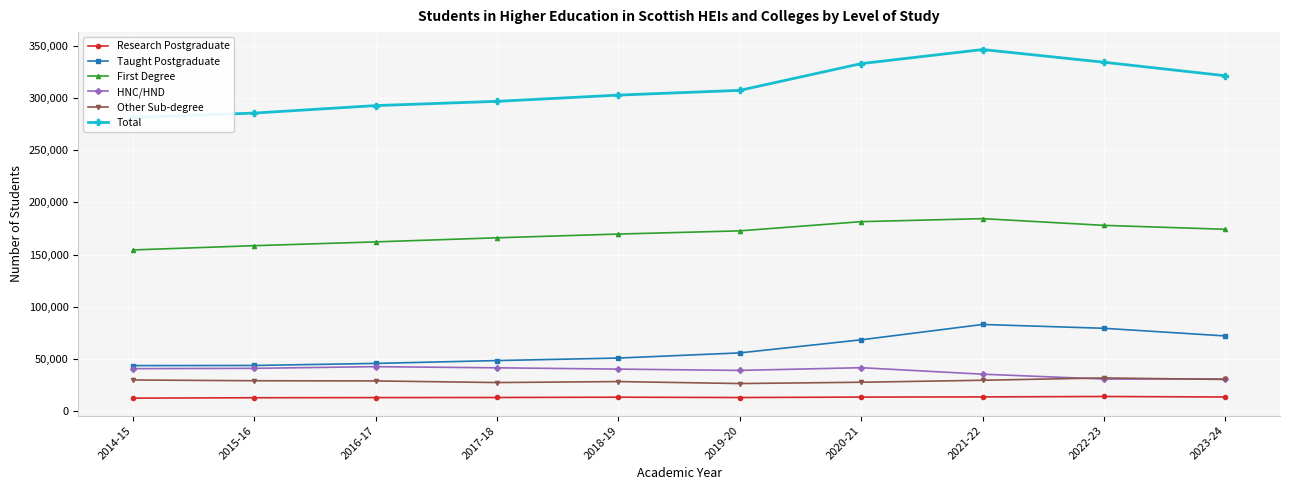

Reading right to left, transcribe all the data shown in this chart.

Research Postgraduate: 2023-24=13610	2022-23=14105	2021-22=13705	2020-21=13535	2019-20=13110	2018-19=13420	2017-18=13145	2016-17=13045	2015-16=12910	2014-15=12525
Taught Postgraduate: 2023-24=72075	2022-23=79395	2021-22=83065	2020-21=68375	2019-20=55850	2018-19=50900	2017-18=48495	2016-17=45780	2015-16=43800	2014-15=43675
First Degree: 2023-24=174185	2022-23=177945	2021-22=184380	2020-21=181495	2019-20=172680	2018-19=169635	2017-18=166040	2016-17=162130	2015-16=158495	2014-15=154420
HNC/HND: 2023-24=30920	2022-23=30795	2021-22=35475	2020-21=41670	2019-20=39080	2018-19=40320	2017-18=41560	2016-17=42660	2015-16=41060	2014-15=40765
Other Sub-degree: 2023-24=30405	2022-23=31875	2021-22=29645	2020-21=27735	2019-20=26500	2018-19=28390	2017-18=27455	2016-17=29005	2015-16=29185	2014-15=29905
Total: 2023-24=321190	2022-23=334115	2021-22=346280	2020-21=332815	2019-20=307215	2018-19=302660	2017-18=296695	2016-17=292620	2015-16=285450	2014-15=281285